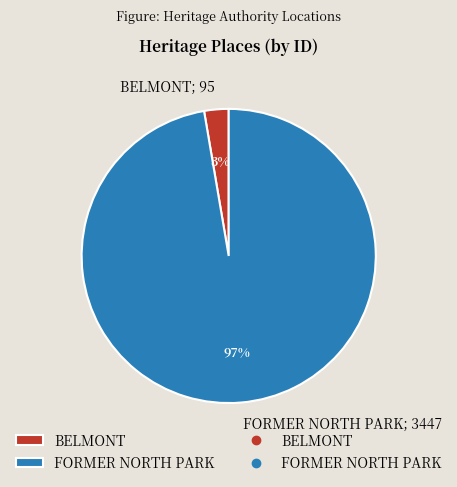

Does any single category account for the majority?

Yes